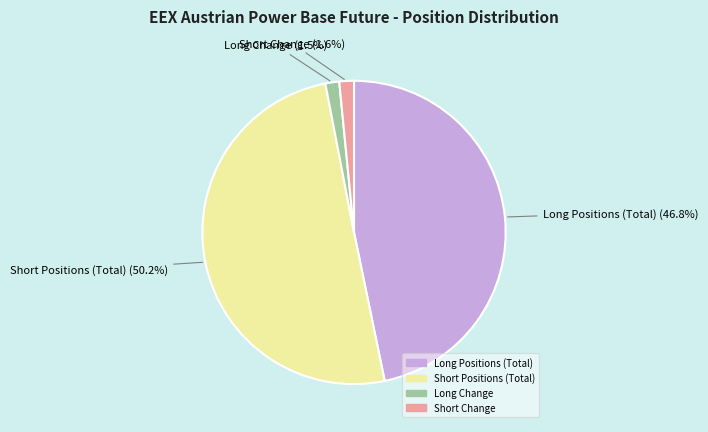

Is it true that Short Change is 2% of the pie?

True